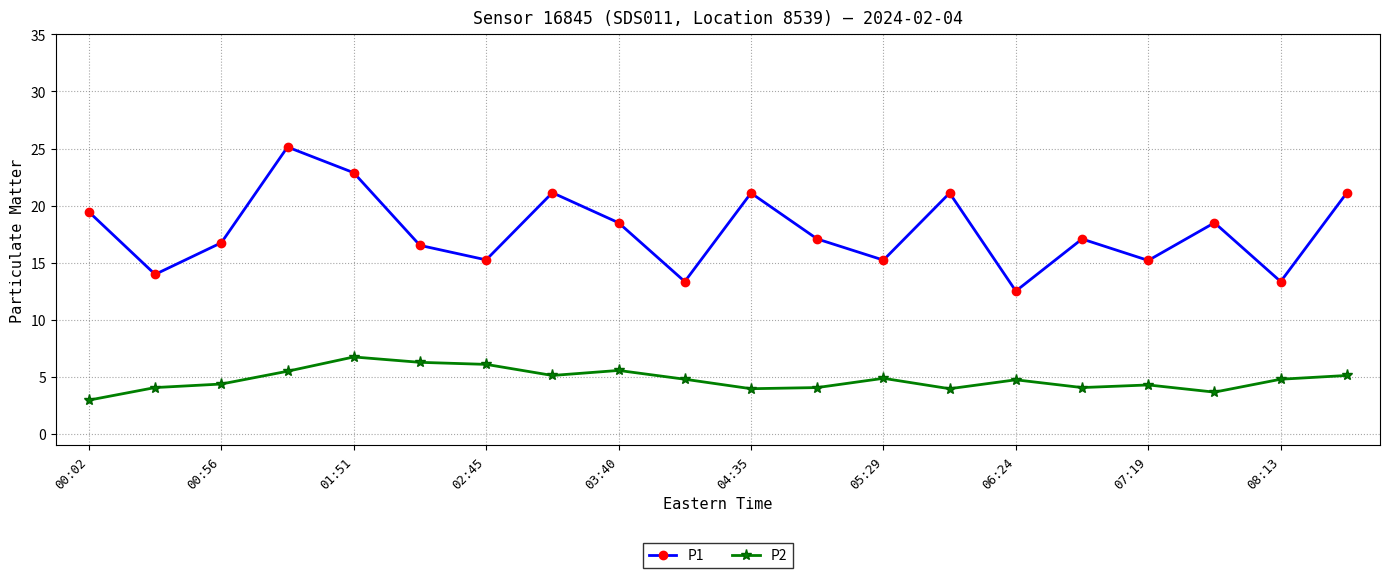

What is the maximum value for P2?

6.8